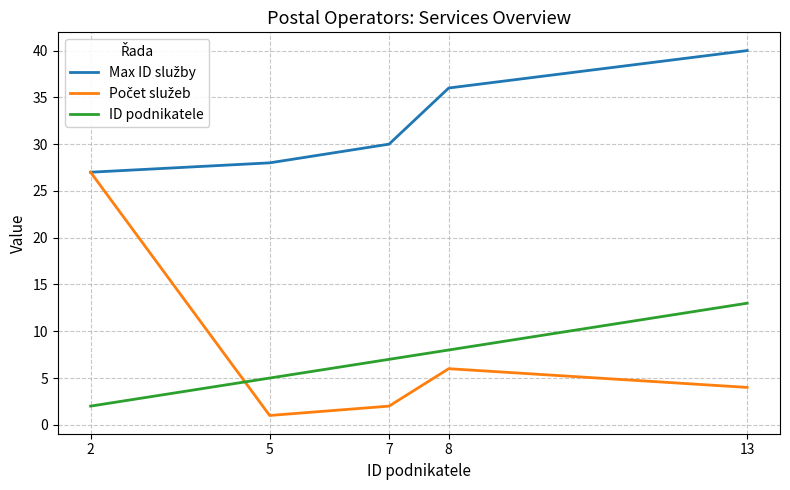

How many distinct data groups are displayed?

3